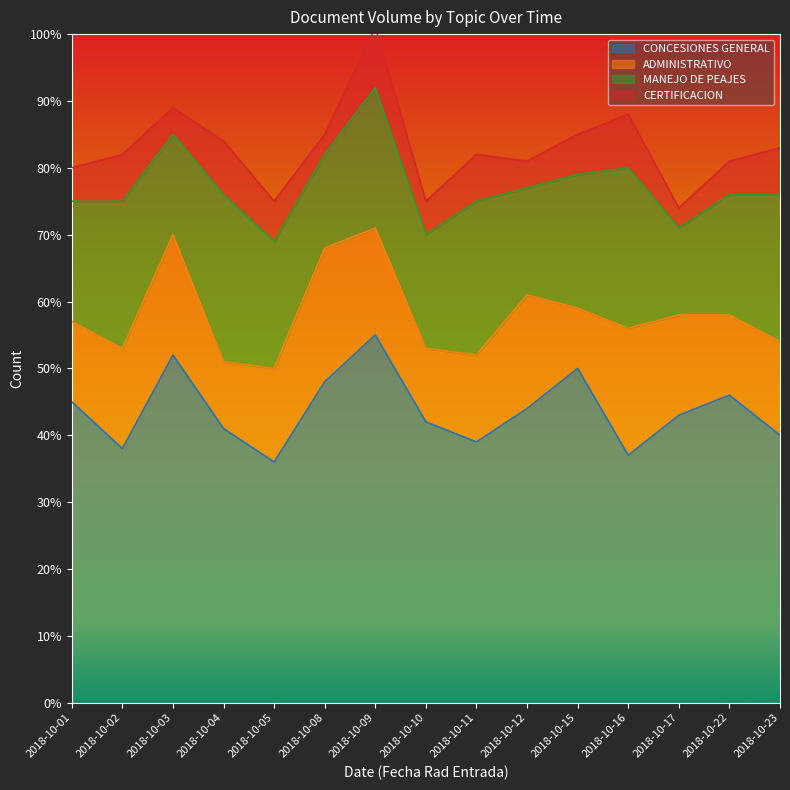

What is the value of the CERTIFICACION point at the 7th from the left?

9